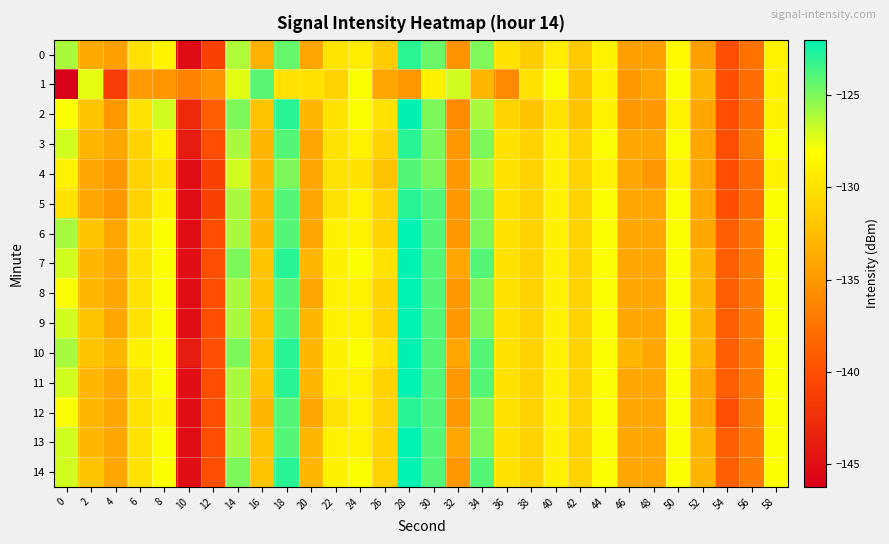

Reading left to right, transcribe all the data shown in this chart.

0: 0=-126.0	2=-133.8	4=-134.4	6=-130.1	8=-128.8	10=-145.3	12=-141.0	14=-126.2	16=-133.2	18=-124.4	20=-134.0	22=-129.9	24=-129.3	26=-131.5	28=-123.1	30=-124.6	32=-135.3	34=-125.1	36=-130.0	38=-131.5	40=-129.3	42=-131.7	44=-128.9	46=-134.5	48=-134.6	50=-128.5	52=-134.5	54=-140.0	56=-137.6	58=-128.9
1: 0=-146.2	2=-127.4	4=-141.4	6=-134.8	8=-135.2	10=-136.5	12=-135.4	14=-127.4	16=-124.2	18=-130.2	20=-130.0	22=-131.0	24=-128.0	26=-134.0	28=-135.0	30=-129.0	32=-127.0	34=-133.0	36=-136.0	38=-130.0	40=-128.0	42=-132.0	44=-129.0	46=-135.0	48=-134.0	50=-128.0	52=-133.0	54=-140.0	56=-138.0	58=-129.0
2: 0=-128.0	2=-132.0	4=-135.0	6=-130.0	8=-127.0	10=-143.0	12=-139.0	14=-125.0	16=-132.0	18=-123.0	20=-133.0	22=-130.0	24=-128.0	26=-130.0	28=-122.0	30=-125.0	32=-136.0	34=-126.0	36=-131.0	38=-132.0	40=-130.0	42=-132.0	44=-129.0	46=-135.0	48=-135.0	50=-129.0	52=-134.0	54=-140.0	56=-138.0	58=-129.0
3: 0=-127.0	2=-133.0	4=-134.0	6=-131.0	8=-129.0	10=-144.0	12=-140.0	14=-126.0	16=-133.0	18=-124.0	20=-134.0	22=-130.0	24=-129.0	26=-131.0	28=-123.0	30=-125.0	32=-135.0	34=-125.0	36=-130.0	38=-131.0	40=-129.0	42=-131.0	44=-128.0	46=-134.0	48=-134.0	50=-128.0	52=-134.0	54=-140.0	56=-137.0	58=-128.0
4: 0=-129.0	2=-134.0	4=-135.0	6=-131.0	8=-130.0	10=-145.0	12=-141.0	14=-127.0	16=-133.0	18=-125.0	20=-134.0	22=-130.0	24=-130.0	26=-132.0	28=-124.0	30=-125.0	32=-135.0	34=-126.0	36=-130.0	38=-131.0	40=-129.0	42=-131.0	44=-129.0	46=-134.0	48=-135.0	50=-129.0	52=-134.0	54=-140.0	56=-138.0	58=-129.0
5: 0=-130.0	2=-134.0	4=-135.0	6=-131.0	8=-129.0	10=-145.0	12=-141.0	14=-126.0	16=-133.0	18=-124.0	20=-134.0	22=-130.0	24=-129.0	26=-131.0	28=-123.0	30=-124.0	32=-135.0	34=-125.0	36=-130.0	38=-131.0	40=-129.0	42=-131.0	44=-128.0	46=-134.0	48=-134.0	50=-128.0	52=-134.0	54=-140.0	56=-138.0	58=-128.0
6: 0=-126.0	2=-132.0	4=-134.0	6=-130.0	8=-128.0	10=-145.0	12=-140.0	14=-126.0	16=-133.0	18=-124.0	20=-134.0	22=-129.0	24=-129.0	26=-131.0	28=-122.0	30=-124.0	32=-135.0	34=-125.0	36=-130.0	38=-131.0	40=-129.0	42=-131.0	44=-128.0	46=-134.0	48=-134.0	50=-128.0	52=-134.0	54=-139.0	56=-137.0	58=-128.0
7: 0=-127.0	2=-133.0	4=-134.0	6=-130.0	8=-128.0	10=-145.0	12=-140.0	14=-125.0	16=-132.0	18=-123.0	20=-133.0	22=-129.0	24=-128.0	26=-130.0	28=-122.0	30=-124.0	32=-134.0	34=-124.0	36=-130.0	38=-131.0	40=-129.0	42=-131.0	44=-128.0	46=-134.0	48=-134.0	50=-128.0	52=-133.0	54=-139.0	56=-137.0	58=-128.0
8: 0=-128.0	2=-133.0	4=-134.0	6=-130.0	8=-128.0	10=-145.0	12=-140.0	14=-126.0	16=-132.0	18=-124.0	20=-134.0	22=-129.0	24=-129.0	26=-131.0	28=-122.0	30=-124.0	32=-135.0	34=-125.0	36=-130.0	38=-131.0	40=-129.0	42=-131.0	44=-128.0	46=-134.0	48=-134.0	50=-128.0	52=-133.0	54=-139.0	56=-137.0	58=-128.0
9: 0=-127.0	2=-132.0	4=-134.0	6=-130.0	8=-128.0	10=-145.0	12=-140.0	14=-126.0	16=-132.0	18=-124.0	20=-133.0	22=-129.0	24=-129.0	26=-131.0	28=-122.0	30=-124.0	32=-135.0	34=-125.0	36=-130.0	38=-131.0	40=-129.0	42=-131.0	44=-128.0	46=-134.0	48=-134.0	50=-128.0	52=-133.0	54=-139.0	56=-137.0	58=-128.0
10: 0=-126.0	2=-132.0	4=-133.0	6=-129.0	8=-128.0	10=-144.0	12=-140.0	14=-125.0	16=-132.0	18=-123.0	20=-133.0	22=-129.0	24=-128.0	26=-130.0	28=-122.0	30=-124.0	32=-134.0	34=-124.0	36=-130.0	38=-131.0	40=-129.0	42=-131.0	44=-128.0	46=-133.0	48=-134.0	50=-128.0	52=-133.0	54=-139.0	56=-137.0	58=-128.0
11: 0=-127.0	2=-133.0	4=-134.0	6=-130.0	8=-128.0	10=-145.0	12=-140.0	14=-126.0	16=-132.0	18=-123.0	20=-133.0	22=-129.0	24=-129.0	26=-131.0	28=-122.0	30=-124.0	32=-135.0	34=-124.0	36=-130.0	38=-131.0	40=-129.0	42=-131.0	44=-128.0	46=-134.0	48=-134.0	50=-128.0	52=-134.0	54=-139.0	56=-137.0	58=-128.0
12: 0=-128.0	2=-133.0	4=-134.0	6=-130.0	8=-129.0	10=-145.0	12=-140.0	14=-126.0	16=-133.0	18=-124.0	20=-134.0	22=-130.0	24=-129.0	26=-131.0	28=-123.0	30=-124.0	32=-135.0	34=-125.0	36=-130.0	38=-131.0	40=-129.0	42=-131.0	44=-128.0	46=-134.0	48=-134.0	50=-128.0	52=-134.0	54=-140.0	56=-137.0	58=-128.0
13: 0=-127.0	2=-133.0	4=-134.0	6=-130.0	8=-128.0	10=-145.0	12=-140.0	14=-126.0	16=-132.0	18=-124.0	20=-133.0	22=-129.0	24=-129.0	26=-131.0	28=-122.0	30=-124.0	32=-134.0	34=-125.0	36=-130.0	38=-131.0	40=-129.0	42=-131.0	44=-128.0	46=-134.0	48=-134.0	50=-128.0	52=-133.0	54=-139.0	56=-137.0	58=-128.0
14: 0=-127.0	2=-132.0	4=-134.0	6=-130.0	8=-128.0	10=-145.0	12=-140.0	14=-125.0	16=-132.0	18=-123.0	20=-133.0	22=-129.0	24=-128.0	26=-131.0	28=-122.0	30=-124.0	32=-135.0	34=-124.0	36=-130.0	38=-131.0	40=-129.0	42=-131.0	44=-128.0	46=-134.0	48=-134.0	50=-128.0	52=-133.0	54=-139.0	56=-137.0	58=-128.0